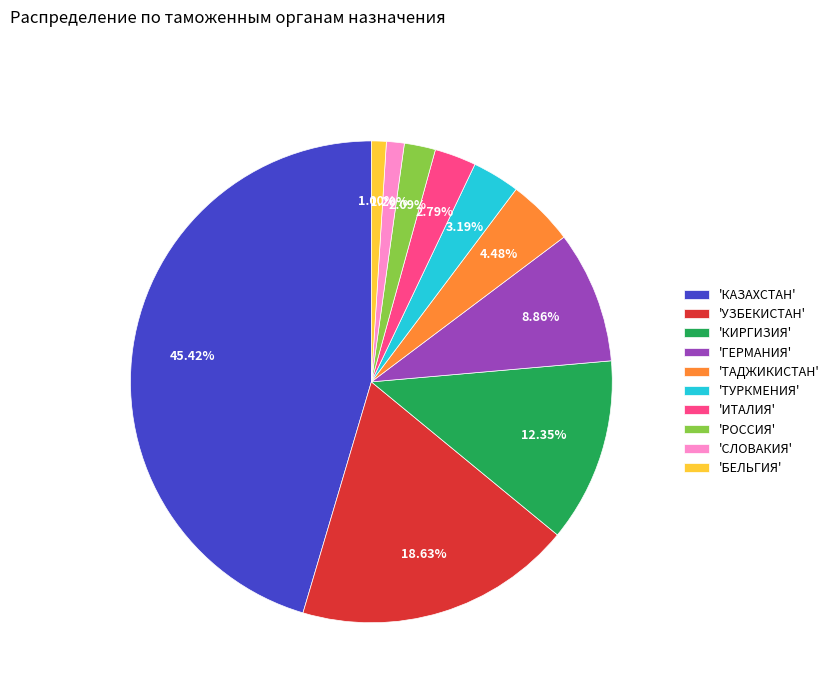

Combined, do 'ТУРКМЕНИЯ' and 'БЕЛЬГИЯ' account for over 50%?

No